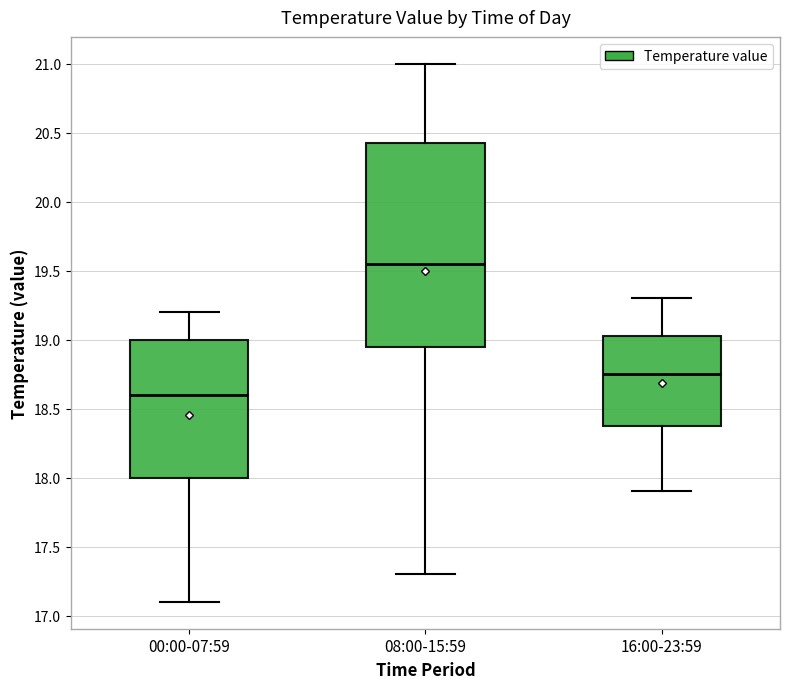

Reading left to right, transcribe this box plot: for each box, give where its median line is, the range the box spans, and where its two whiskers end, as read against the y-axis. The values are not printed on the chart, so give them approximately, as read against the axis.

00:00-07:59: median 18.60, box 18.00 to 19.00, whiskers 17.10 to 19.20
08:00-15:59: median 19.55, box 18.95 to 20.45, whiskers 17.30 to 21.00
16:00-23:59: median 18.75, box 18.40 to 19.05, whiskers 17.90 to 19.30